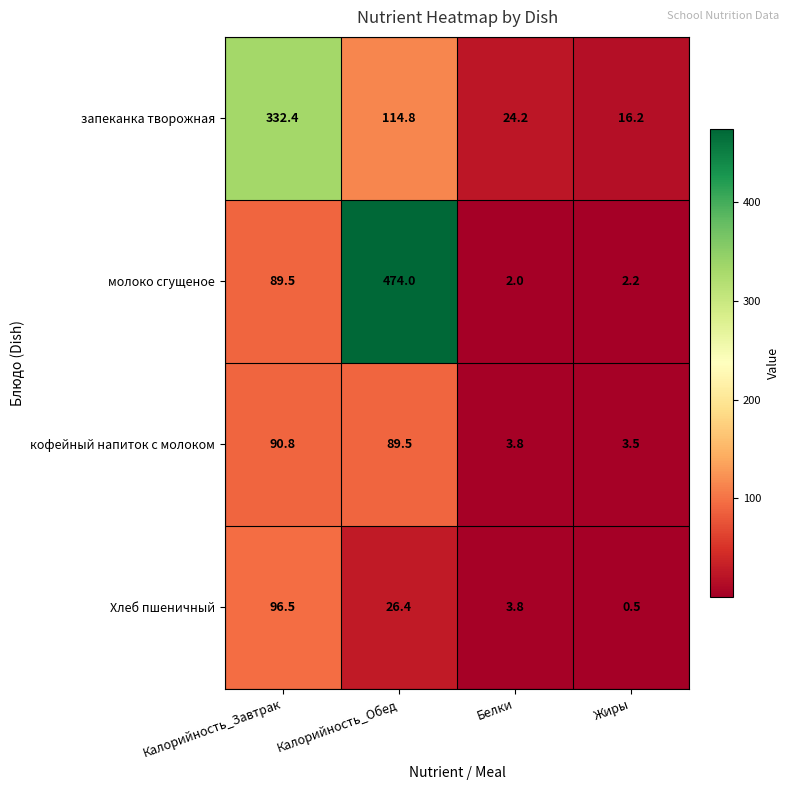

At which label is Хлеб пшеничный closest to 48?

Калорийность_Обед